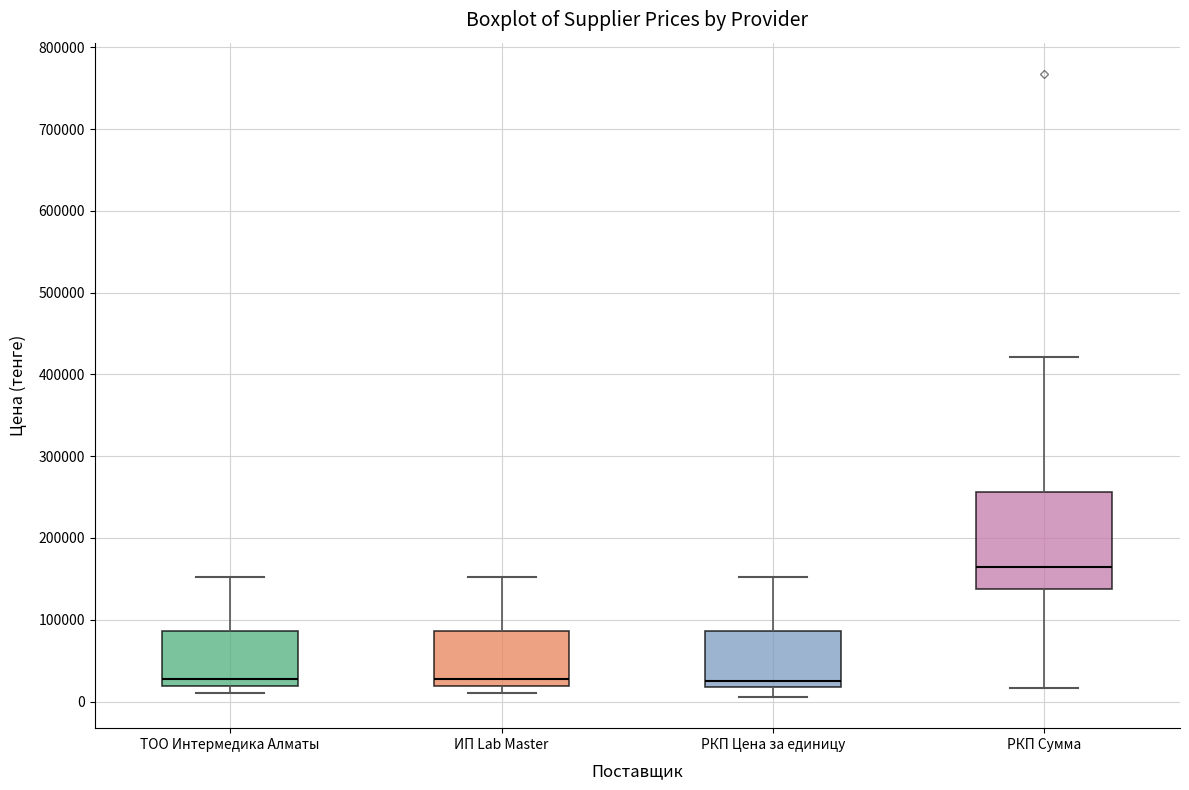

Reading left to right, read every box against the y-axis: the position of its median line, the range the box covers, and the ends of its whiskers. The values are not printed on the chart, so give them approximately, as read against the axis.

ТОО Интермедика Алматы: median 30000, box 20000 to 90000, whiskers 10000 to 150000
ИП Lab Master: median 30000, box 20000 to 90000, whiskers 10000 to 150000
РКП Цена за единицу: median 30000, box 20000 to 90000, whiskers 10000 to 150000
РКП Сумма: median 160000, box 140000 to 260000, whiskers 20000 to 420000